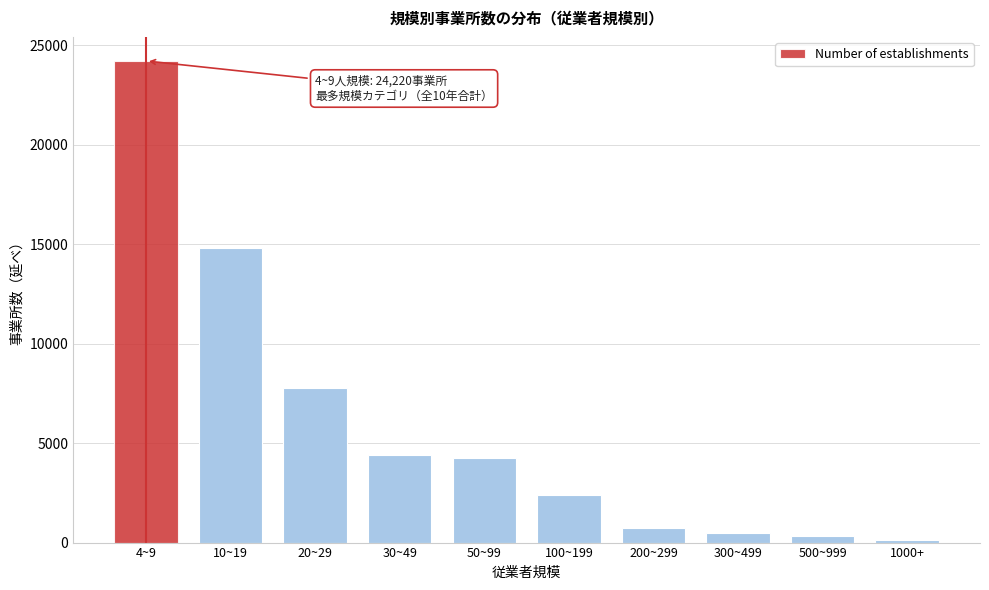

Reading left to right, list all the values displayed in this chart.

4~9=24220	10~19=14794	20~29=7798	30~49=4406	50~99=4240	100~199=2414	200~299=712	300~499=504	500~999=322	1000+=107